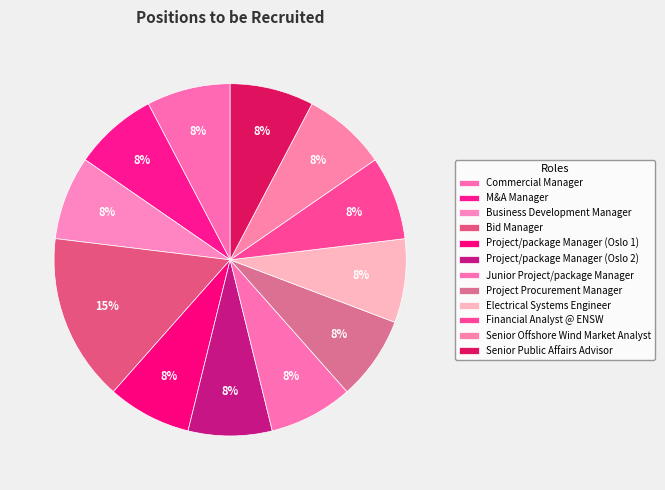

Is it true that Senior Public Affairs Advisor is 8% of the pie?

True